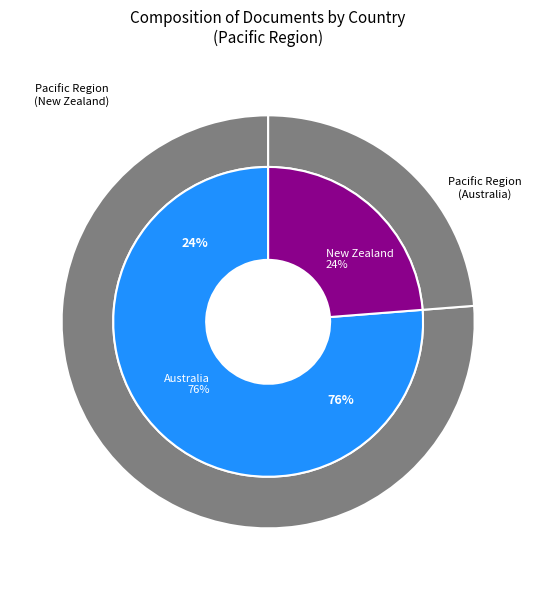

Is it true that Australia is 76% of the pie?

True